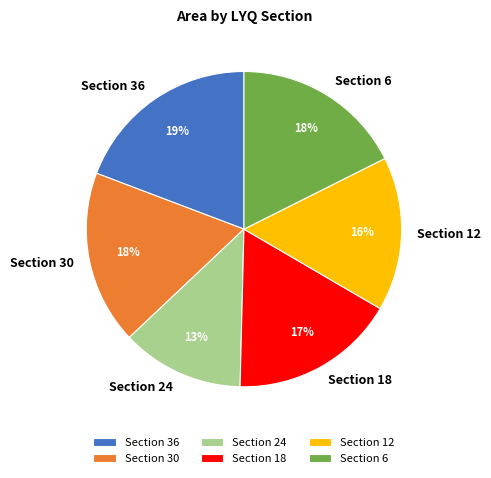

To the nearest percent, what is the combined percentage of Section 12 and Section 18?

33%